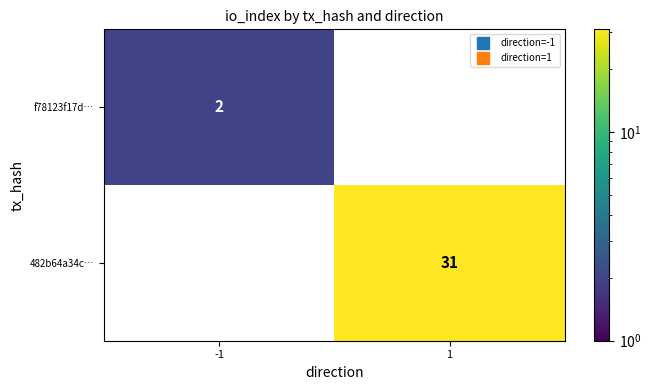

True or false: 482b64a34c… has a value of 6.5 at 1.

False